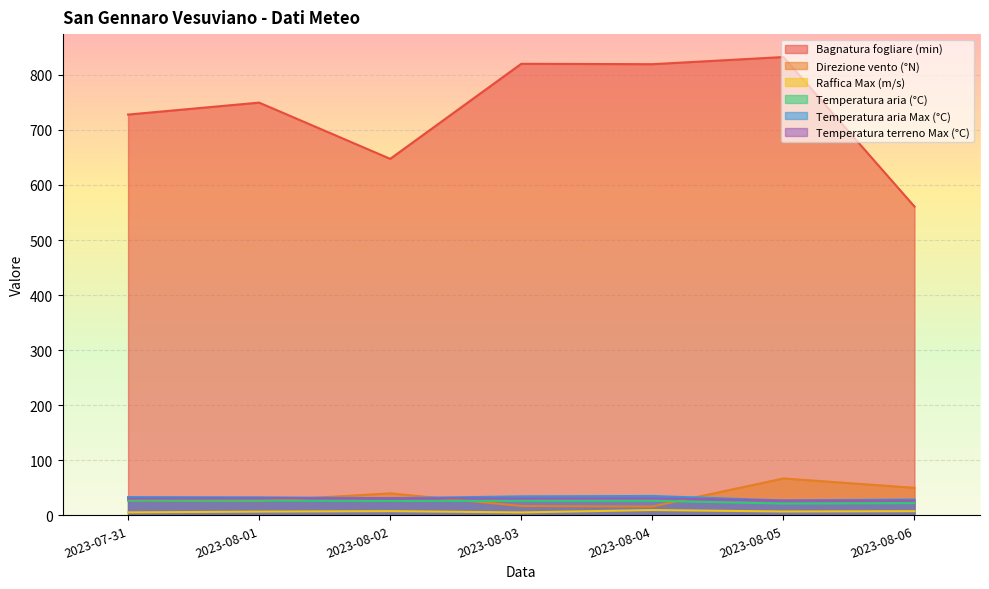

Where does the Bagnatura fogliare (min) series first go above 749?

2023-08-01